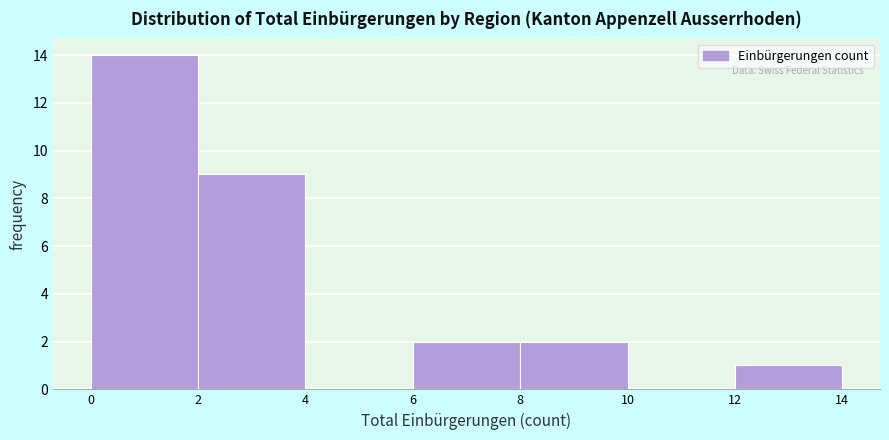

How tall is the bar that spans 8 to 10 on the x-axis? The values are not printed on the chart, so give them approximately, as read against the axis.

2